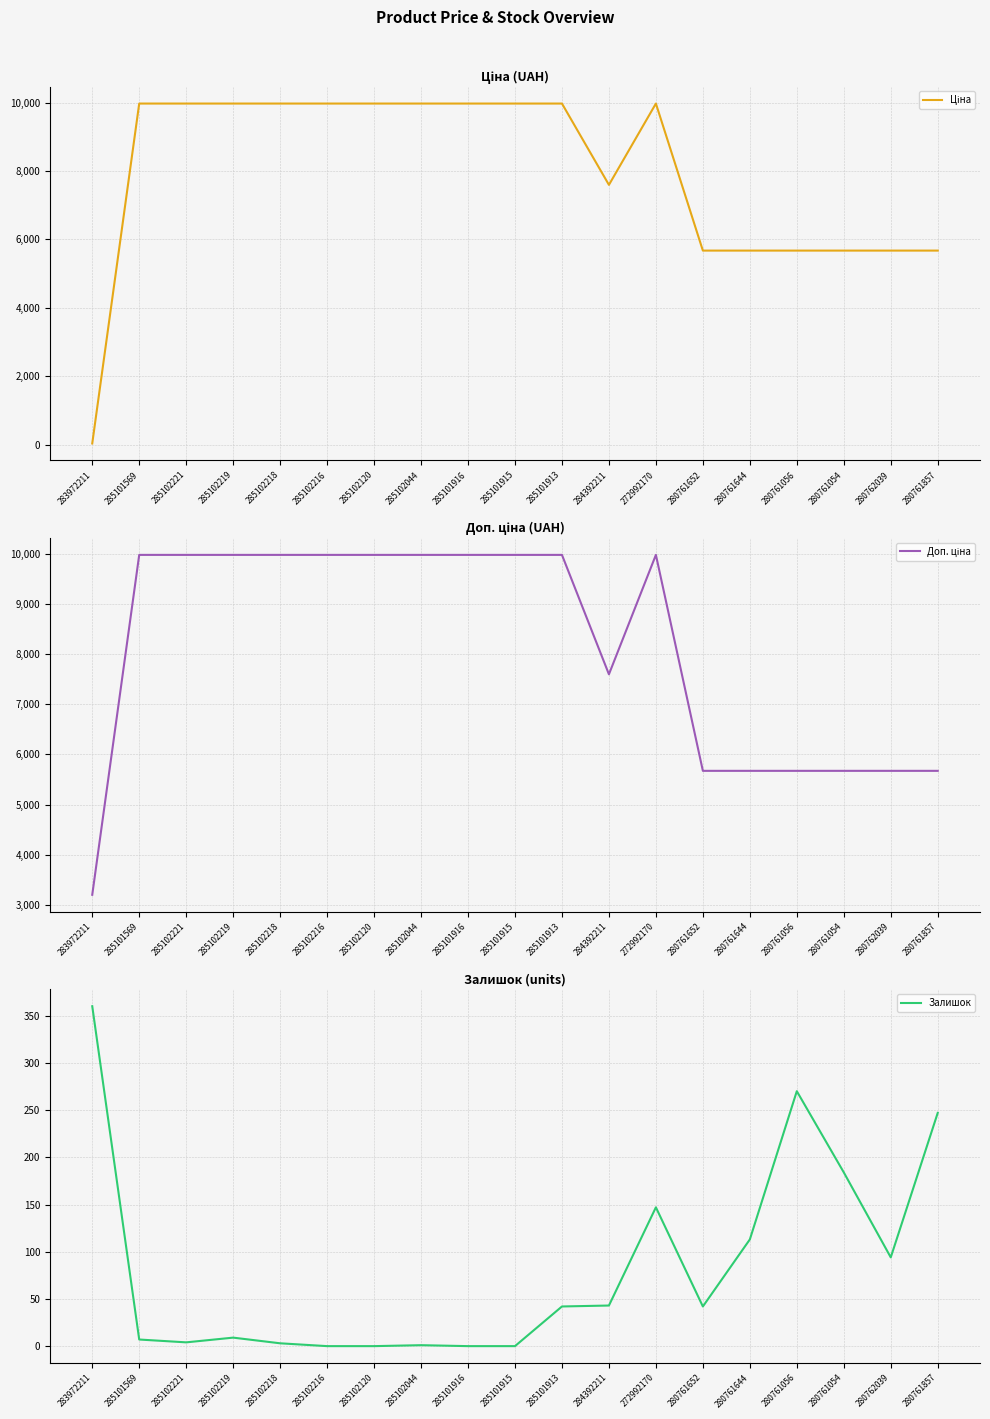

What are all the series names shown in the legend?

Ціна, Доп. ціна, Залишок